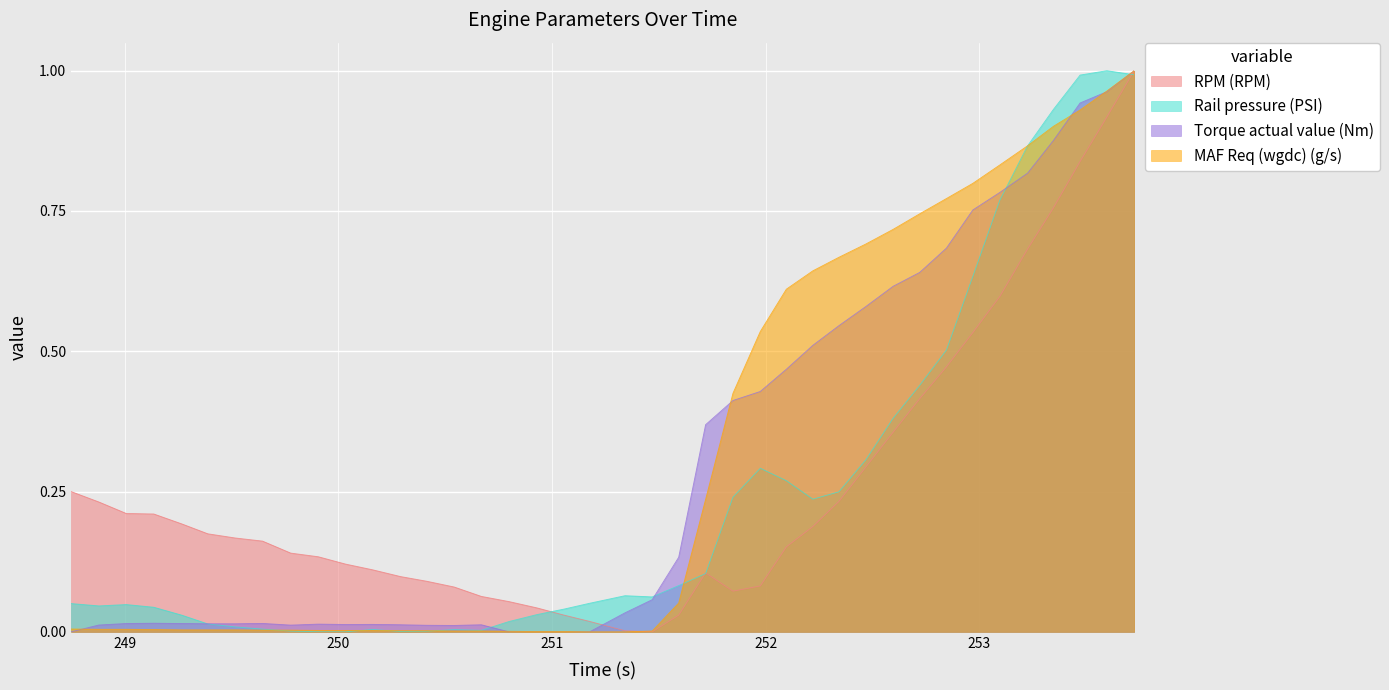

What is the difference between the second highest and minimum values in the MAF Req (wgdc) (g/s) series?

1.0